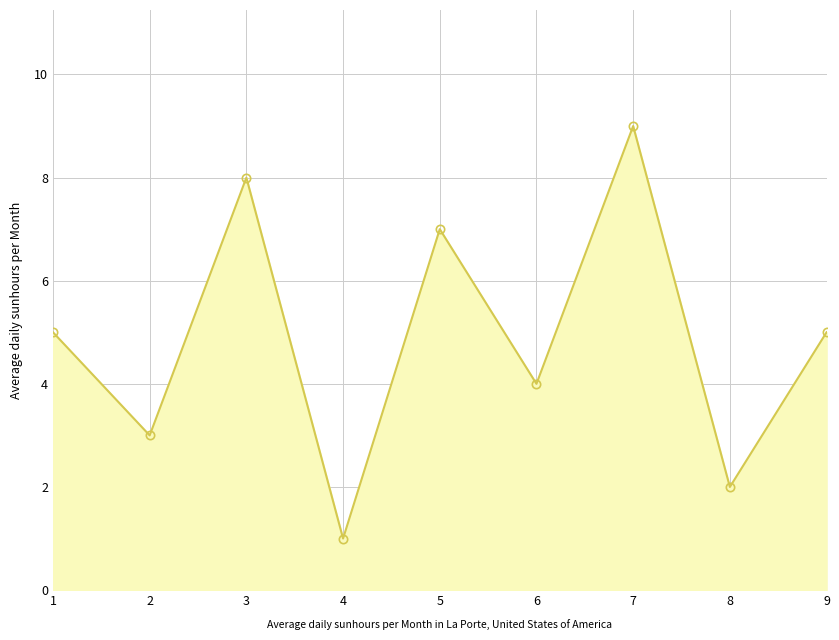

Which has a higher value, 6 or 3?

3